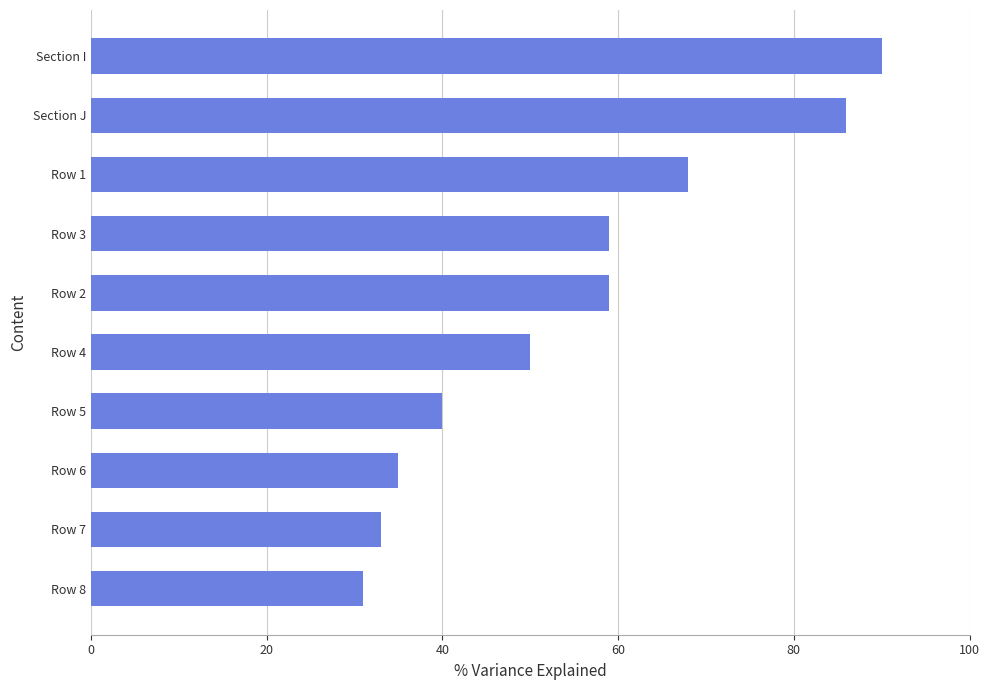

Are the bars horizontal?

Yes